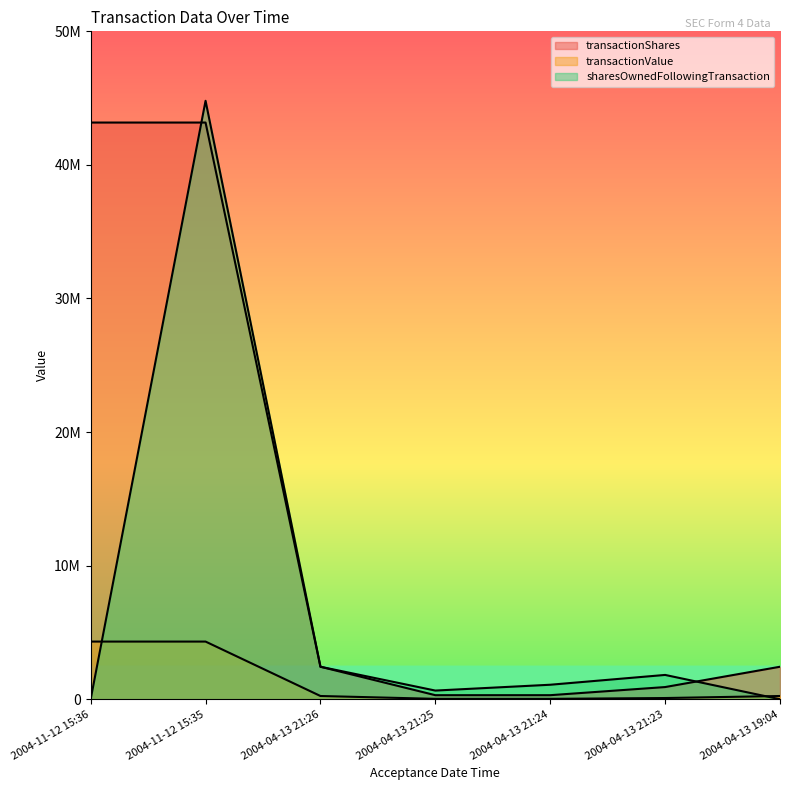

Reading left to right, what are all the values shown in this chart?

transactionShares: 43172110	43172110	2433333	304167	304167	912500	2433333
transactionValue: 4317211	4317211	243333	30417	30417	91250	243333
sharesOwnedFollowingTransaction: 0	44800398	2433333	650000	1086034	1820475	0